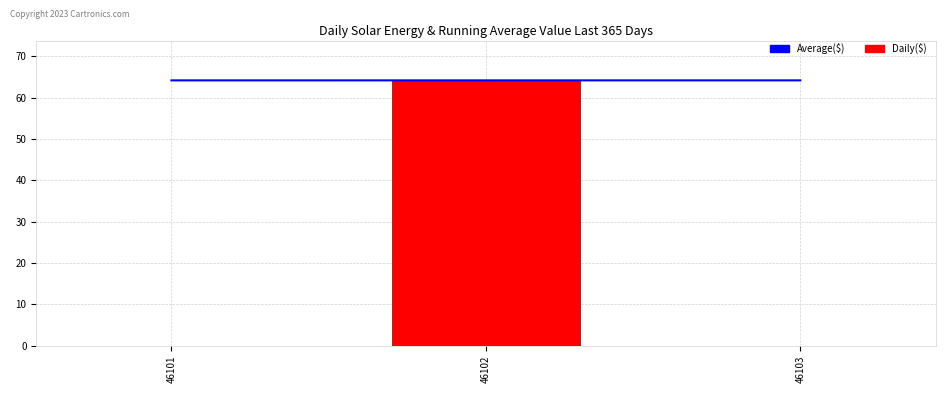

How many positive values does the Daily($) series have?

1